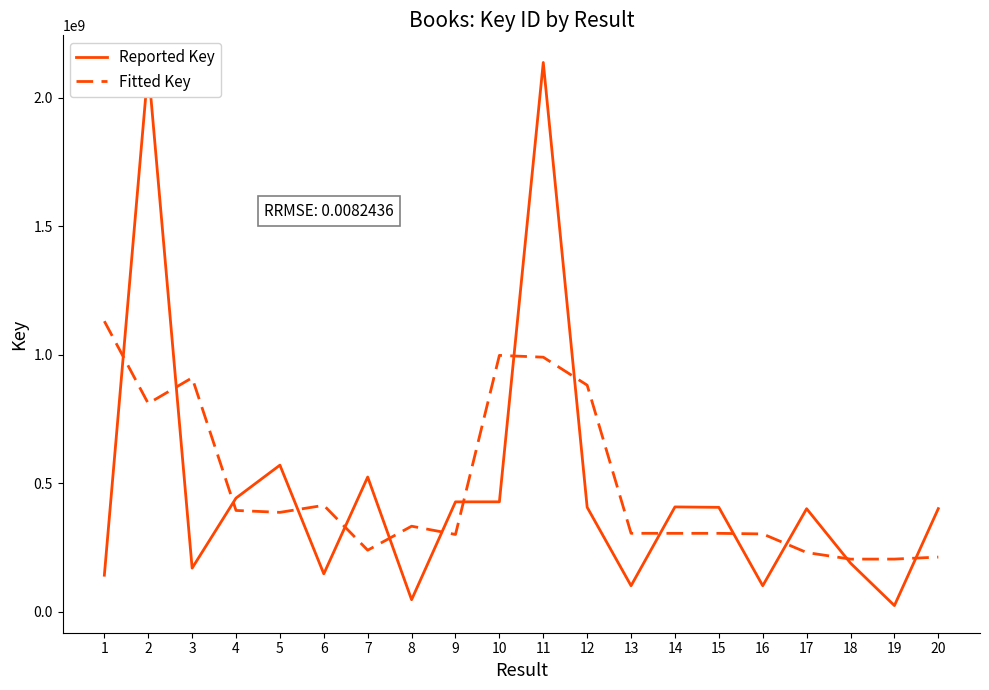

Rank the series at 17 from highest to lowest value.

Reported Key, Fitted Key